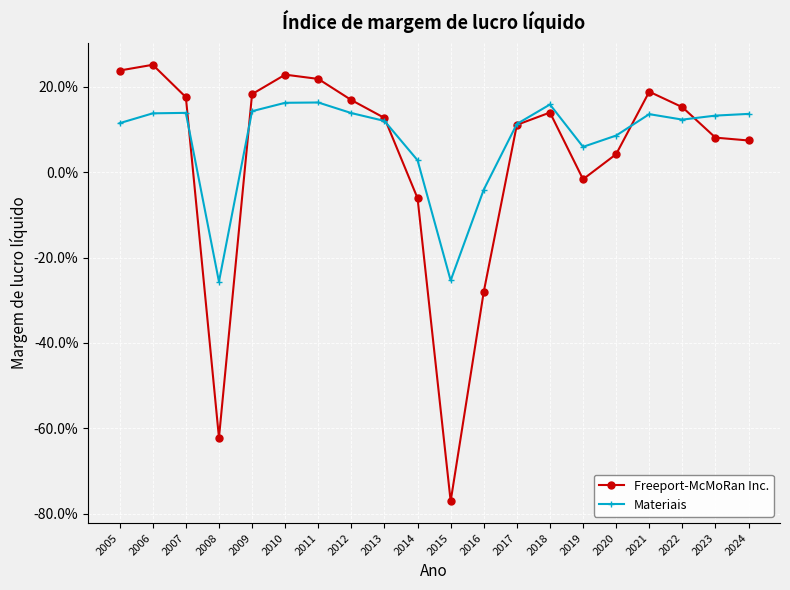

The Freeport-McMoRan Inc. series shows 0.3 at 2021. True or false?

False